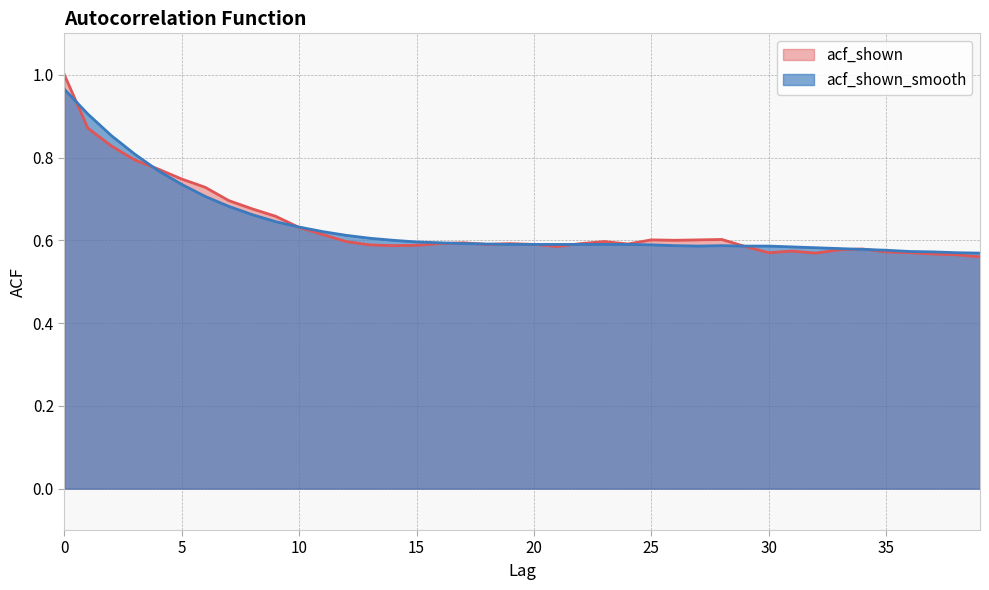

List the series in order of their peak value, lowest first.

acf_shown_smooth, acf_shown